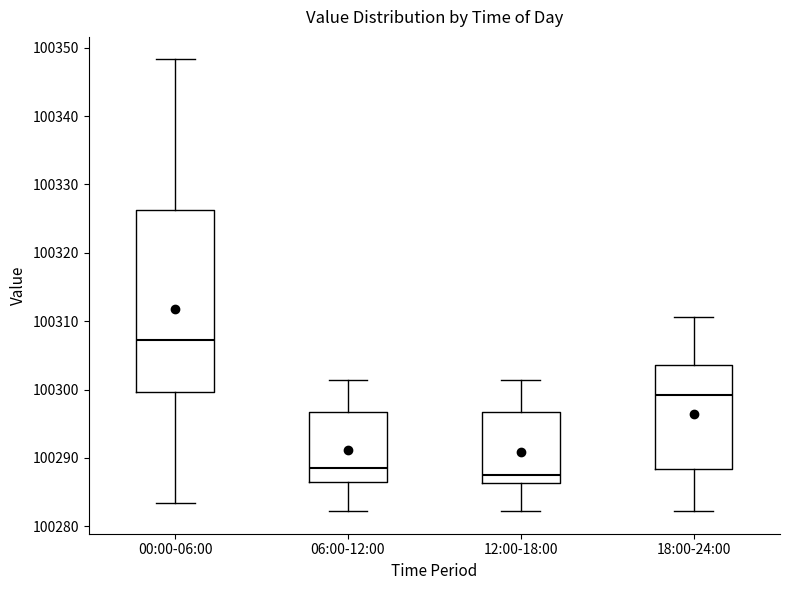

Reading left to right, transcribe this box plot: for each box, give where its median line is, the range the box spans, and where its two whiskers end, as read against the y-axis. The values are not printed on the chart, so give them approximately, as read against the axis.

00:00-06:00: median 100307, box 100300 to 100326, whiskers 100283 to 100348
06:00-12:00: median 100288, box 100286 to 100297, whiskers 100282 to 100301
12:00-18:00: median 100288, box 100286 to 100297, whiskers 100282 to 100301
18:00-24:00: median 100299, box 100288 to 100304, whiskers 100282 to 100311